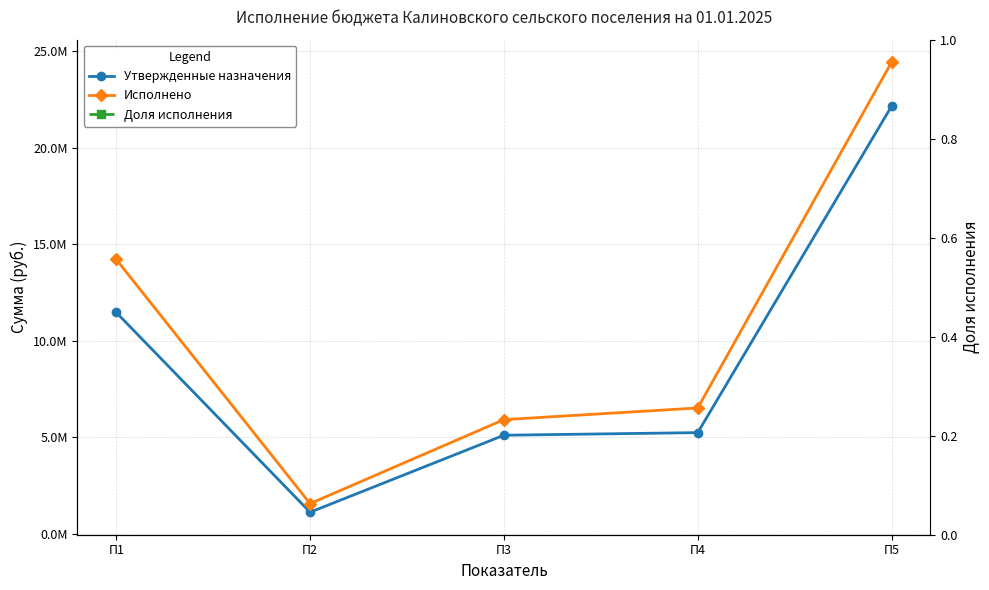

The value of Утвержденные назначения at П4 is 5232900.0. True or false?

True